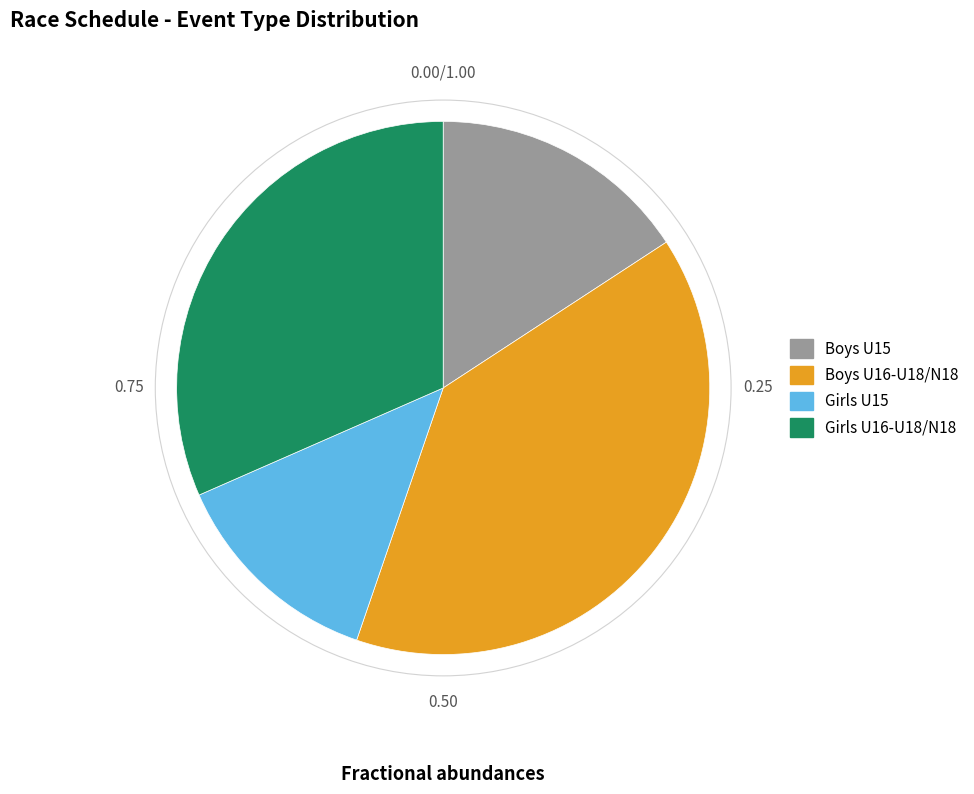

Does any single category account for the majority?

No